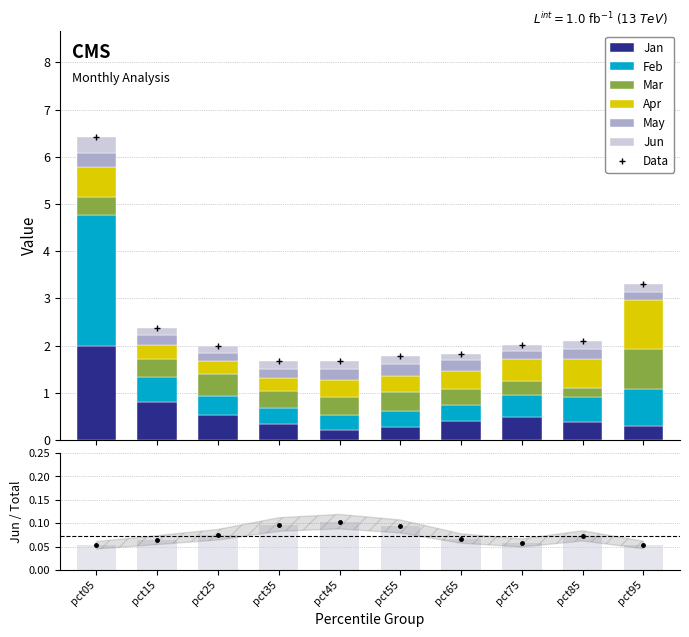

What is the difference between the maximum and minimum values in the Apr series?

0.8